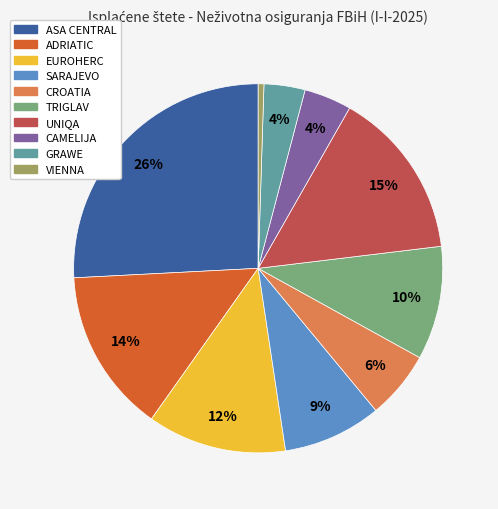

Does ADRIATIC represent more than half of the total?

No